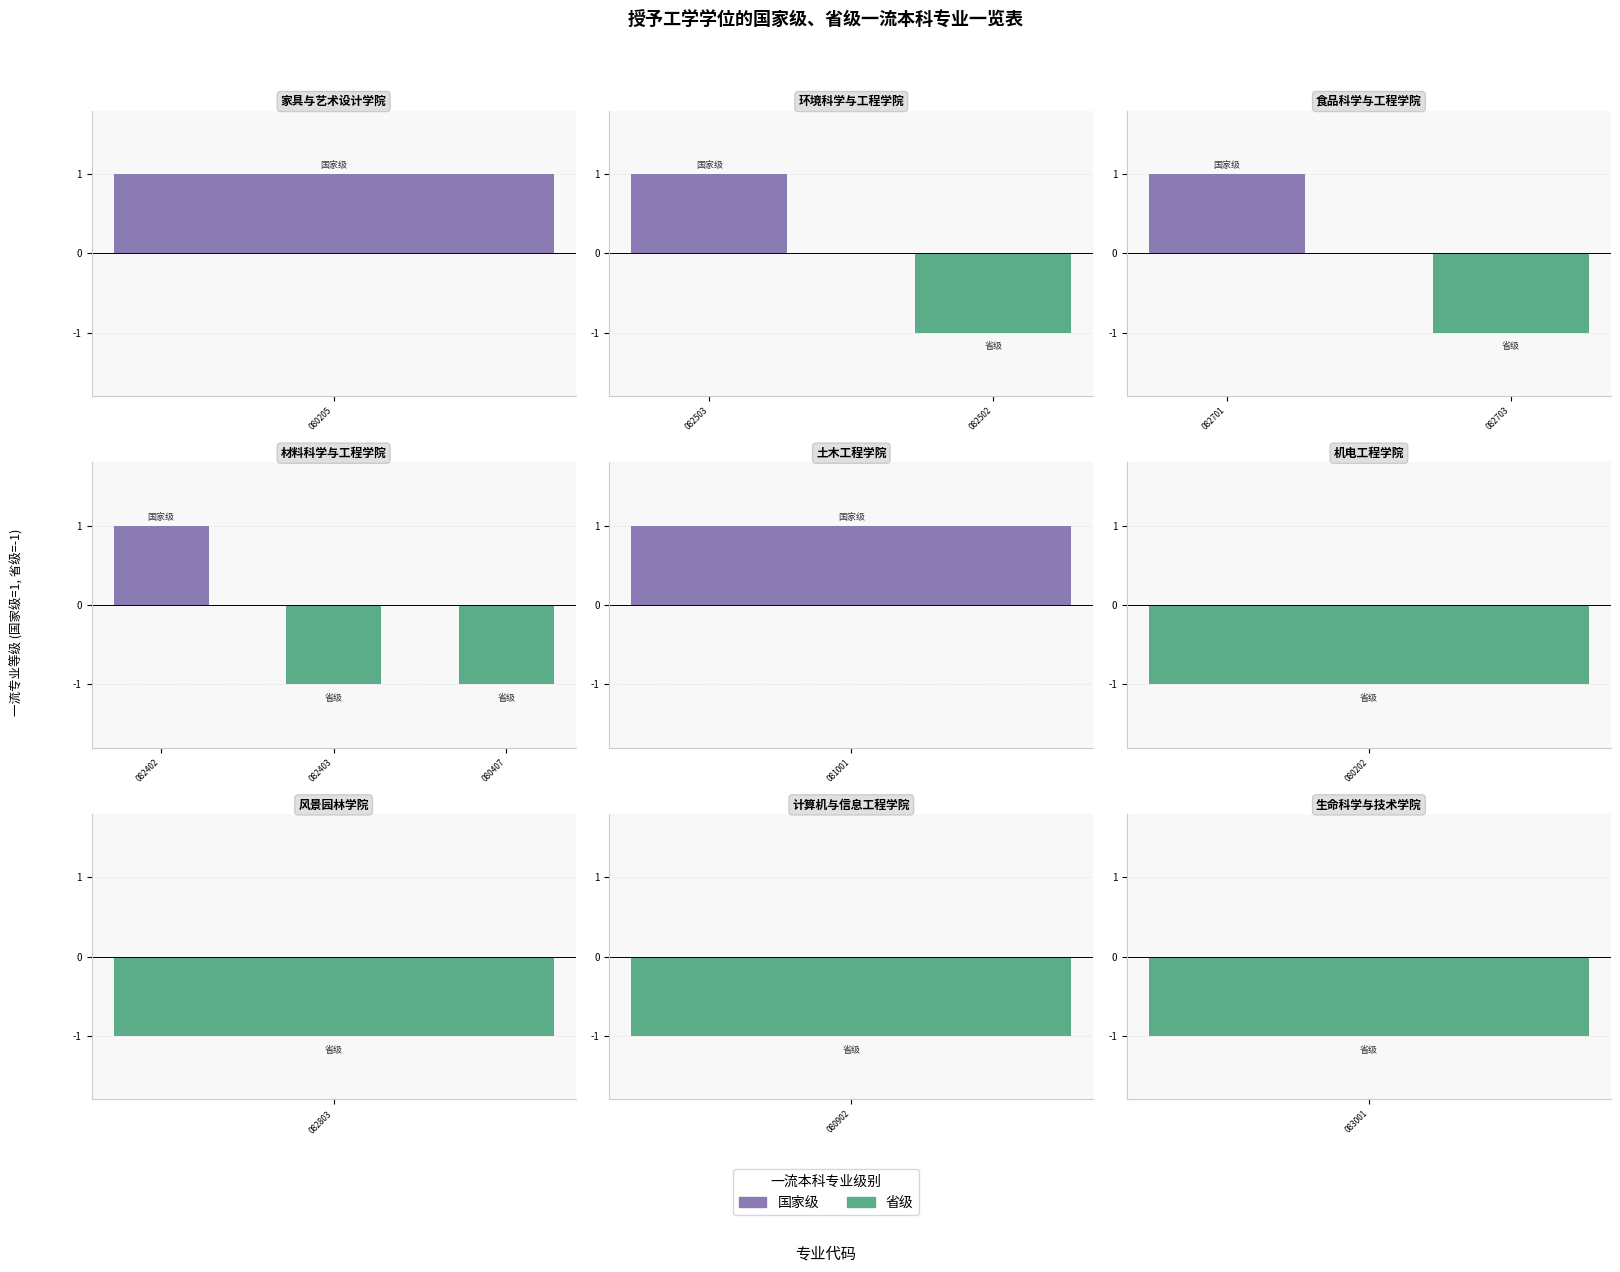

Count the number of data series in this chart.

2